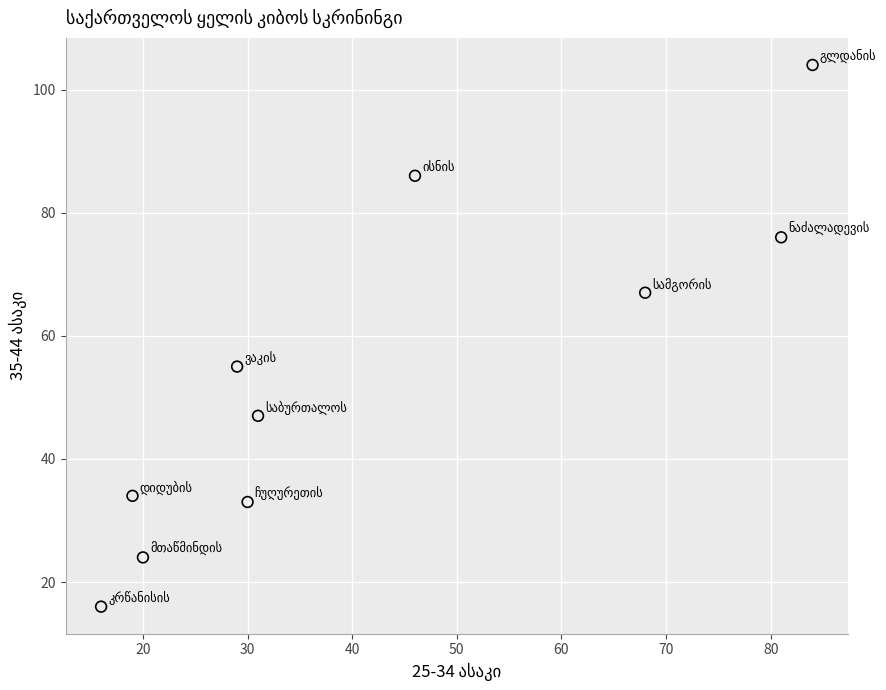

What Y value in the scatter plot is closest to 60?

55